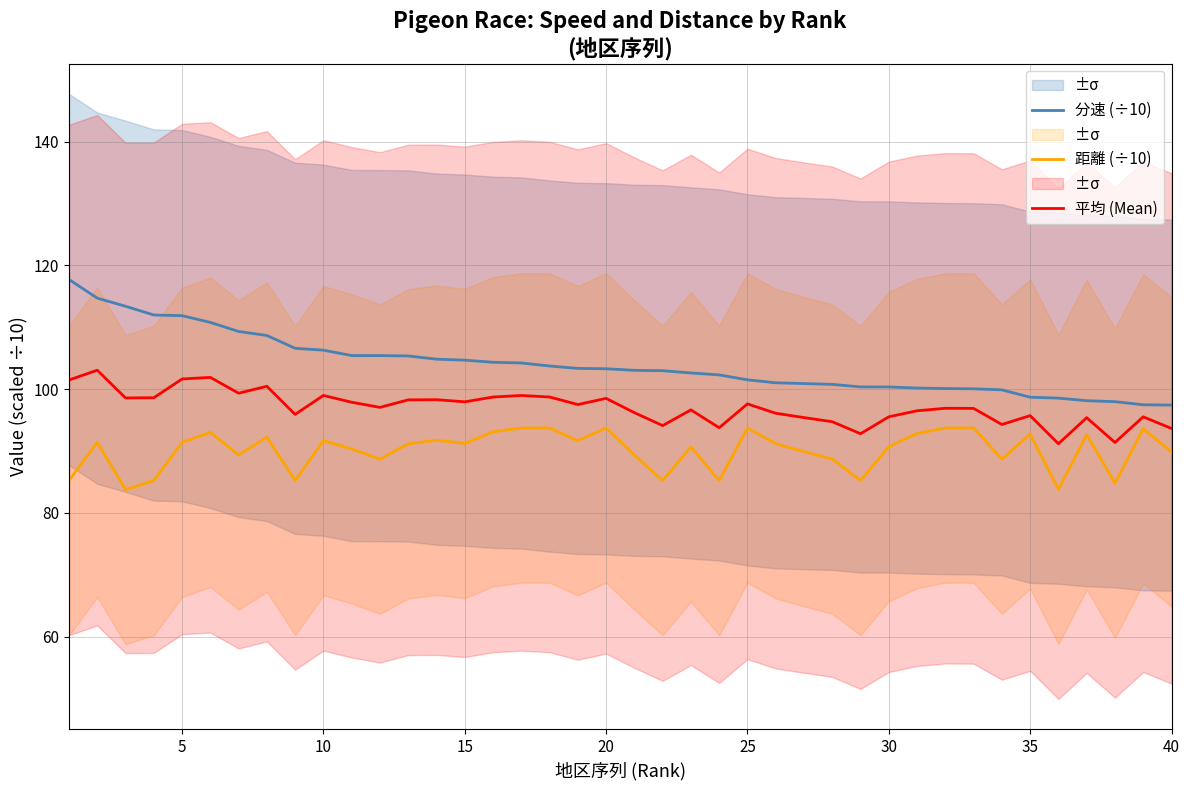

Is the value of 平均 (Mean) at 20 greater than the value of 分速 (÷10) at 15?

No